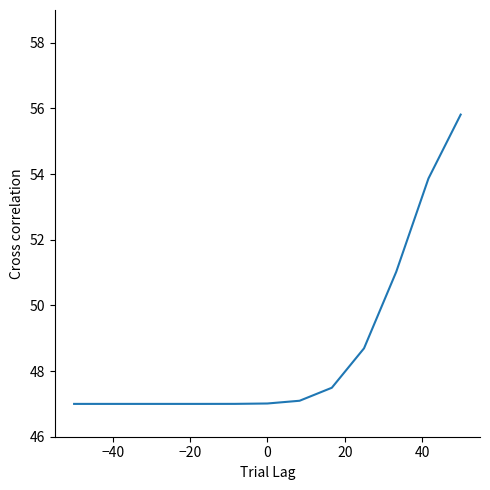

What is the minimum value shown in the chart?

47.0